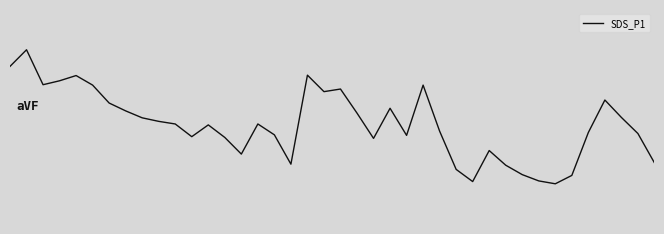

What is the greatest value displayed?

5.7